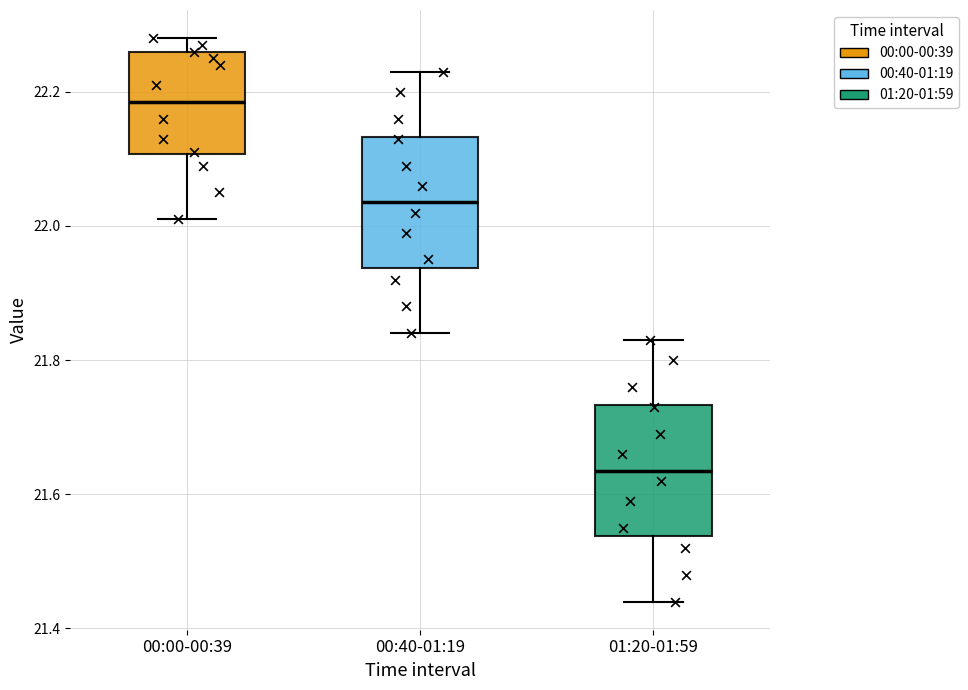

Which box's median line is the highest?

00:00-00:39